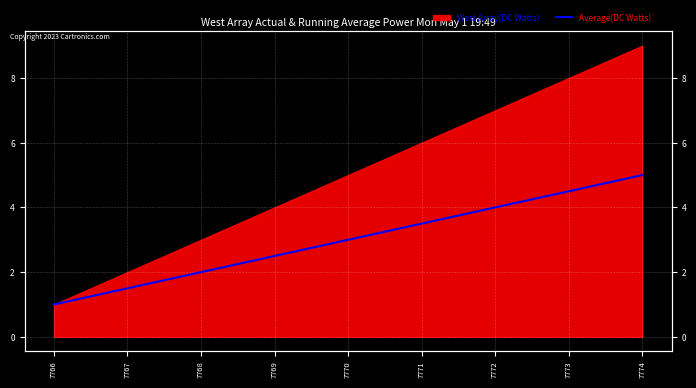

How many values are between 2 and 4?

5